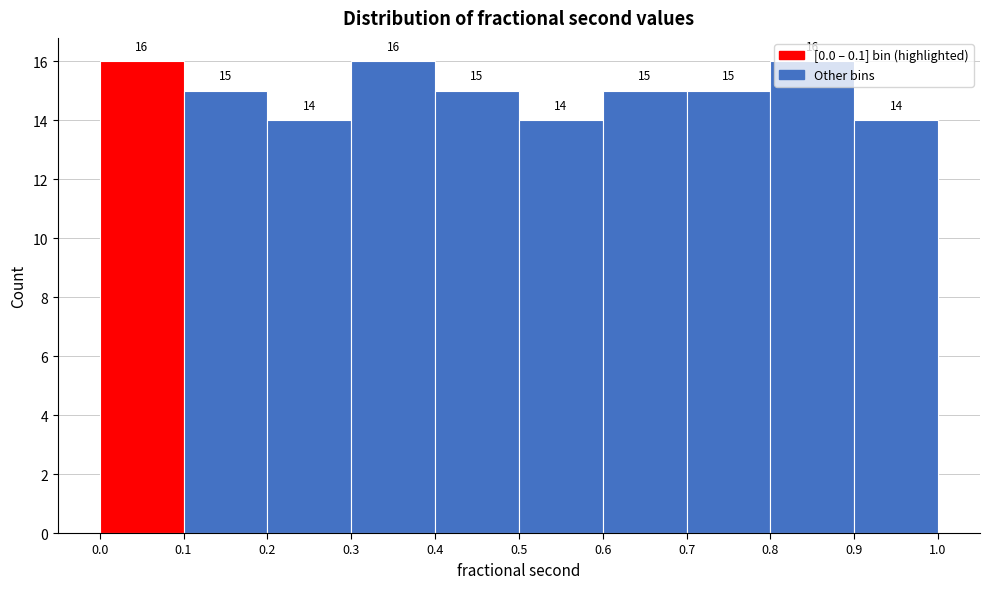

Reading left to right, list every bar in this chart as the range it spans on the x-axis followed by its height.

0.0 to 0.1: 16
0.1 to 0.2: 15
0.2 to 0.3: 14
0.3 to 0.4: 16
0.4 to 0.5: 15
0.5 to 0.6: 14
0.6 to 0.7: 15
0.7 to 0.8: 15
0.8 to 0.9: 16
0.9 to 1.0: 14